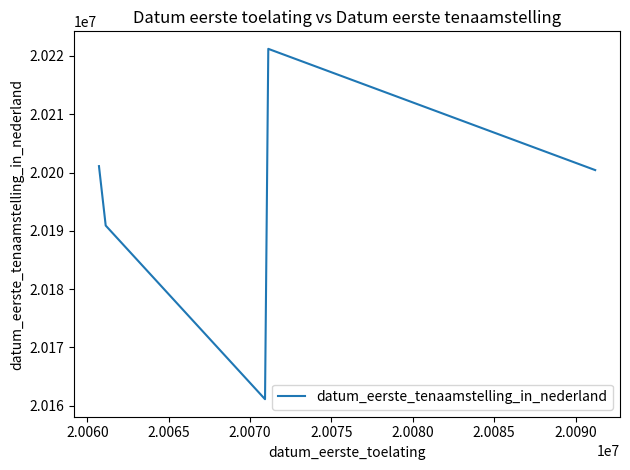

What is the difference between the maximum and minimum values?

60108